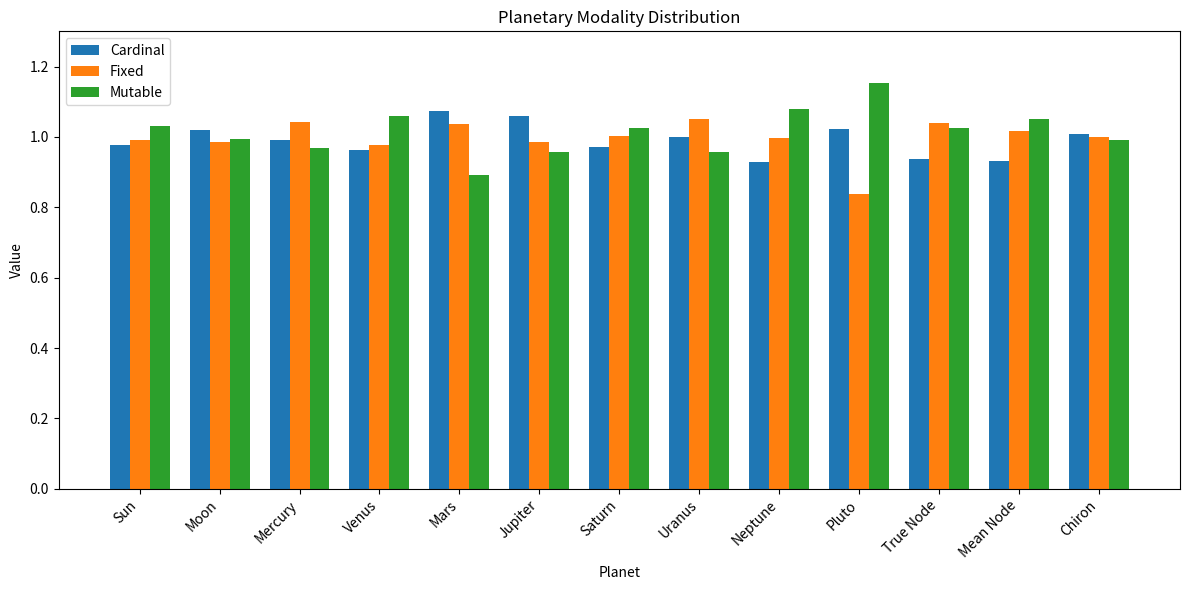

Which label corresponds to the largest value in the chart?

Pluto